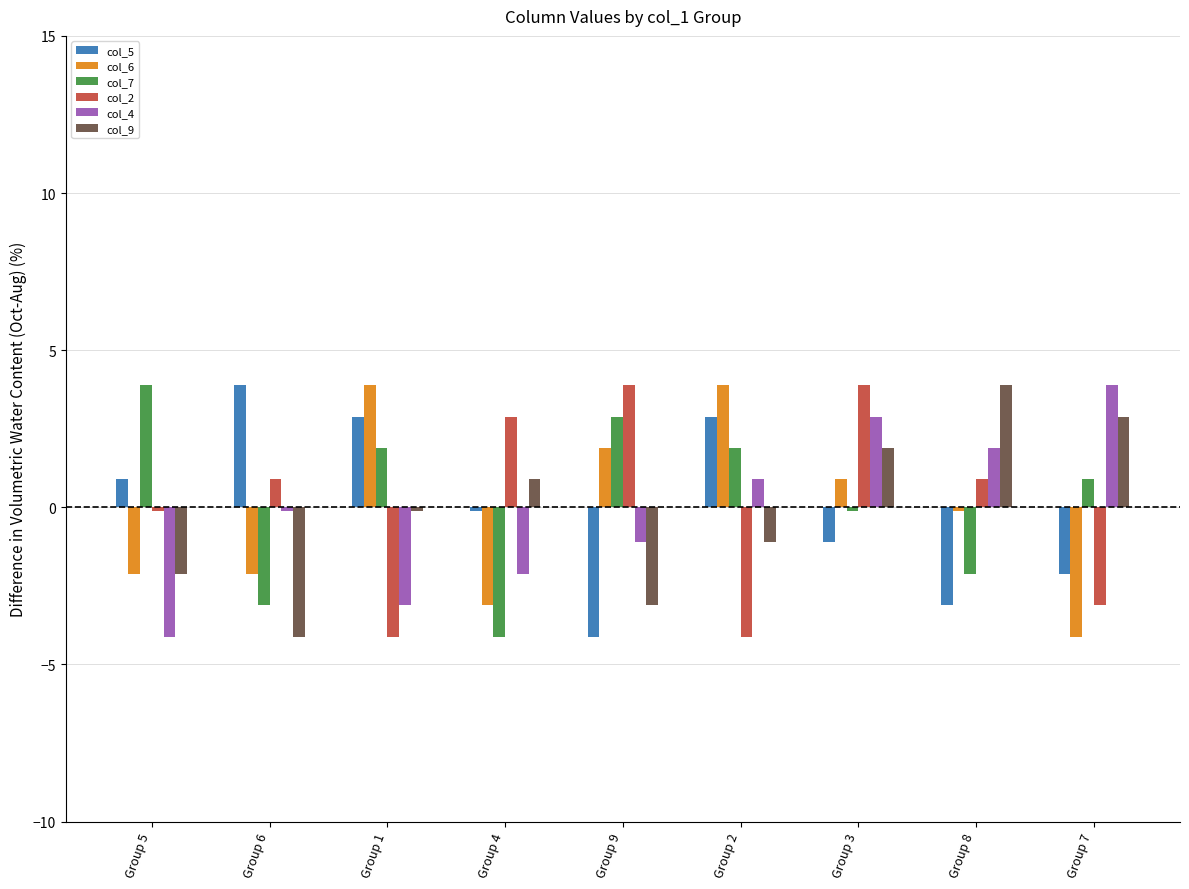

Reading right to left, extract all data points from this chart.

col_5: -2.1	-3.1	-1.1	2.9	-4.1	-0.1	2.9	3.9	0.9
col_6: -4.1	-0.1	0.9	3.9	1.9	-3.1	3.9	-2.1	-2.1
col_7: 0.9	-2.1	-0.1	1.9	2.9	-4.1	1.9	-3.1	3.9
col_2: -3.1	0.9	3.9	-4.1	3.9	2.9	-4.1	0.9	-0.1
col_4: 3.9	1.9	2.9	0.9	-1.1	-2.1	-3.1	-0.1	-4.1
col_9: 2.9	3.9	1.9	-1.1	-3.1	0.9	-0.1	-4.1	-2.1